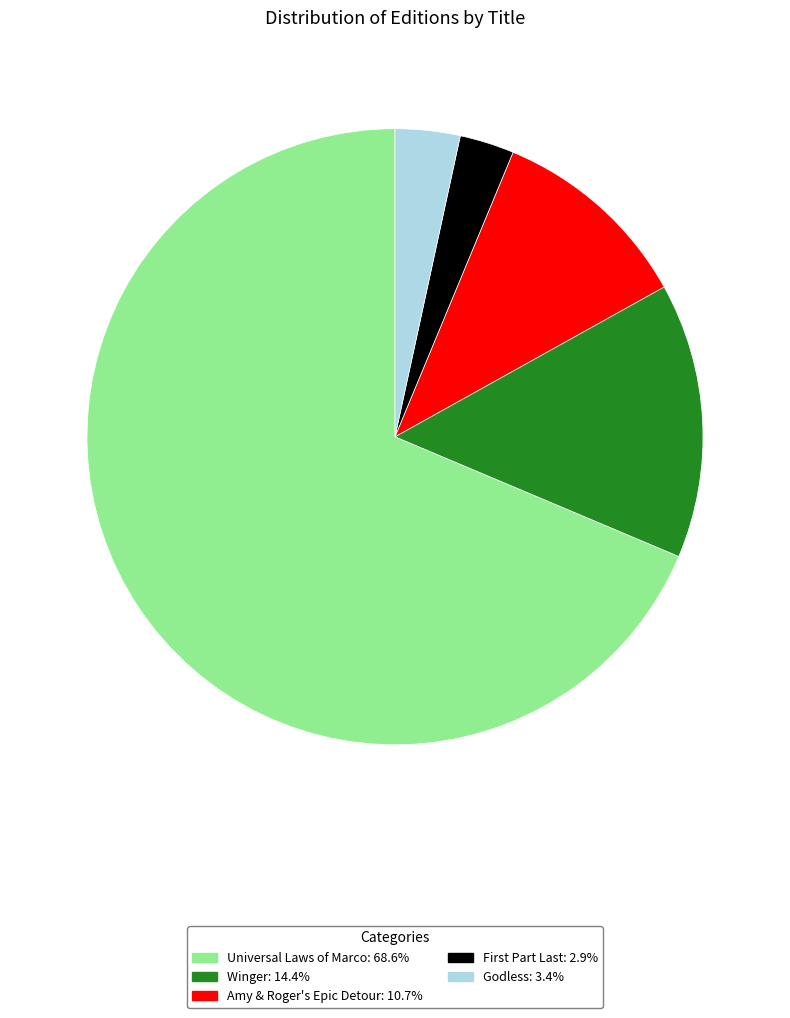

Rank the categories by value from lowest to highest.

First Part Last, Godless, Amy & Roger's Epic Detour, Winger, Universal Laws of Marco